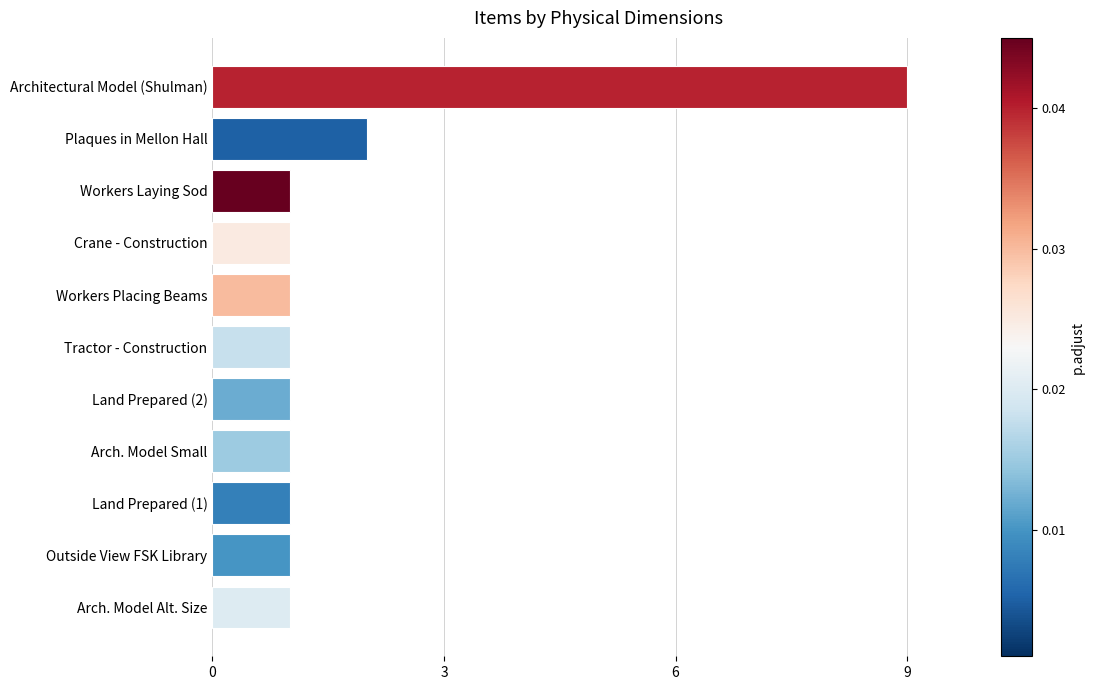

What is the minimum value shown in the chart?

1